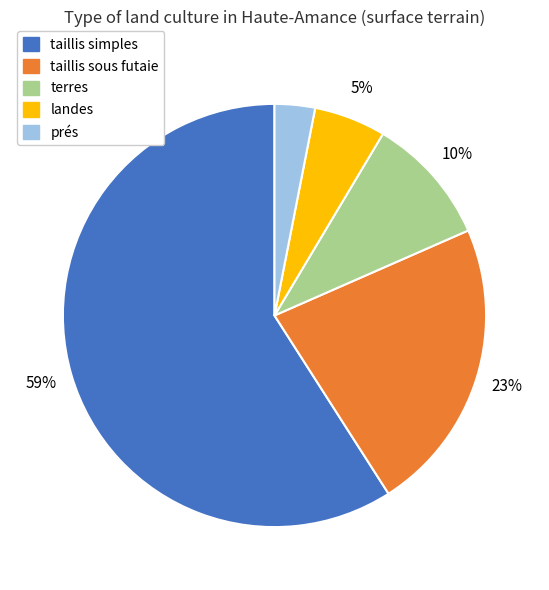

To the nearest percent, what is the difference between the largest and smallest slice percentages?

56%